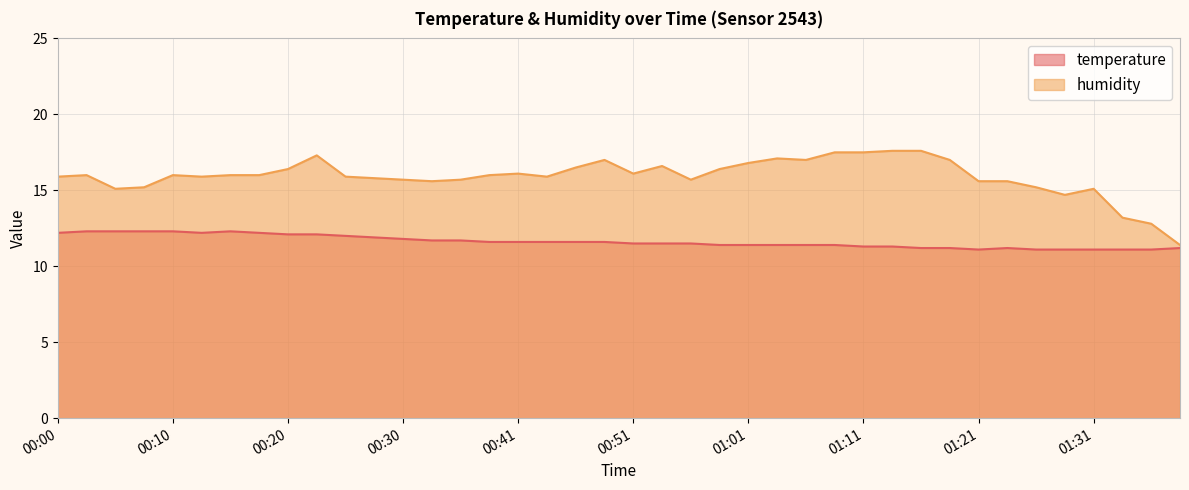

Does the chart have visible grid lines?

Yes